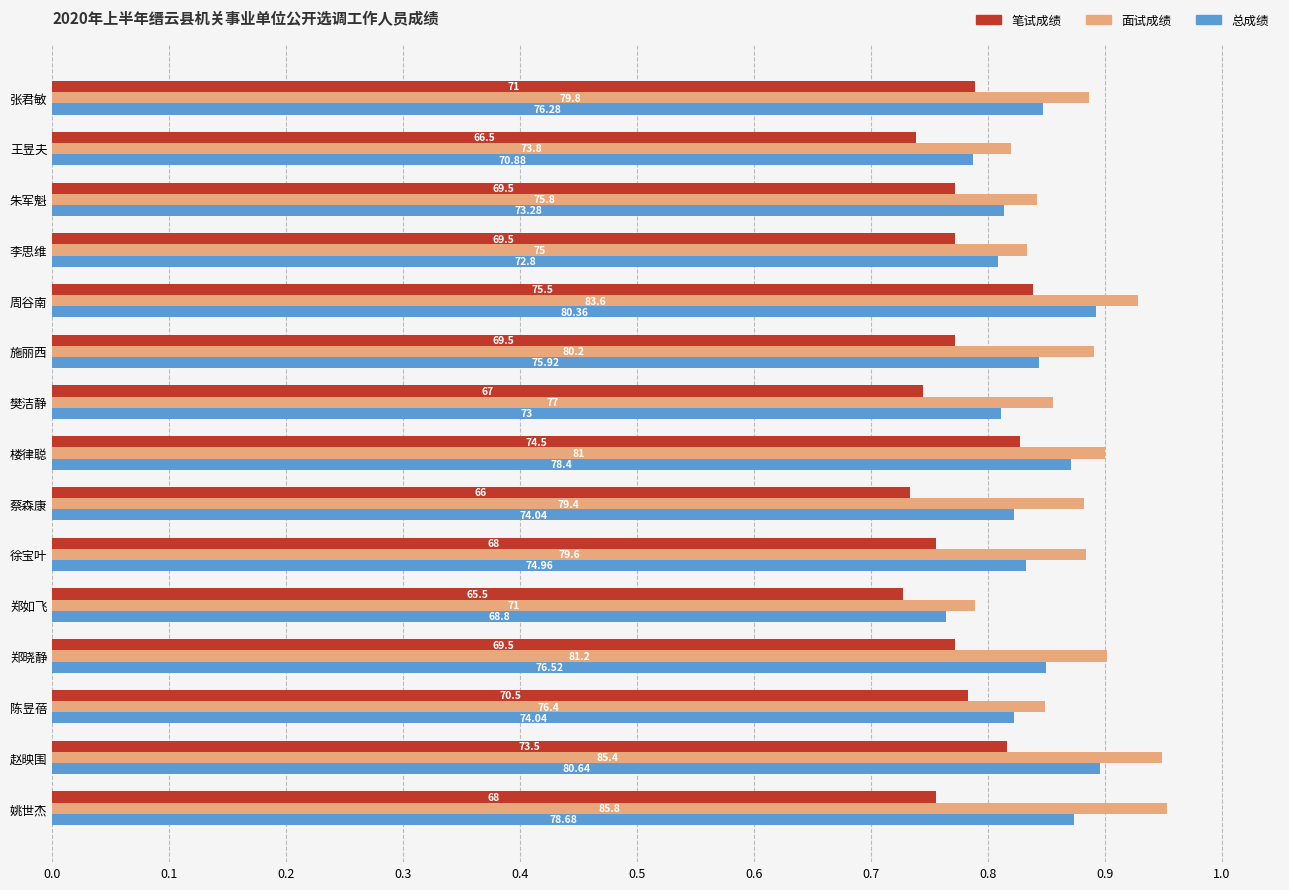

What are all the series names shown in the legend?

笔试成绩, 面试成绩, 总成绩